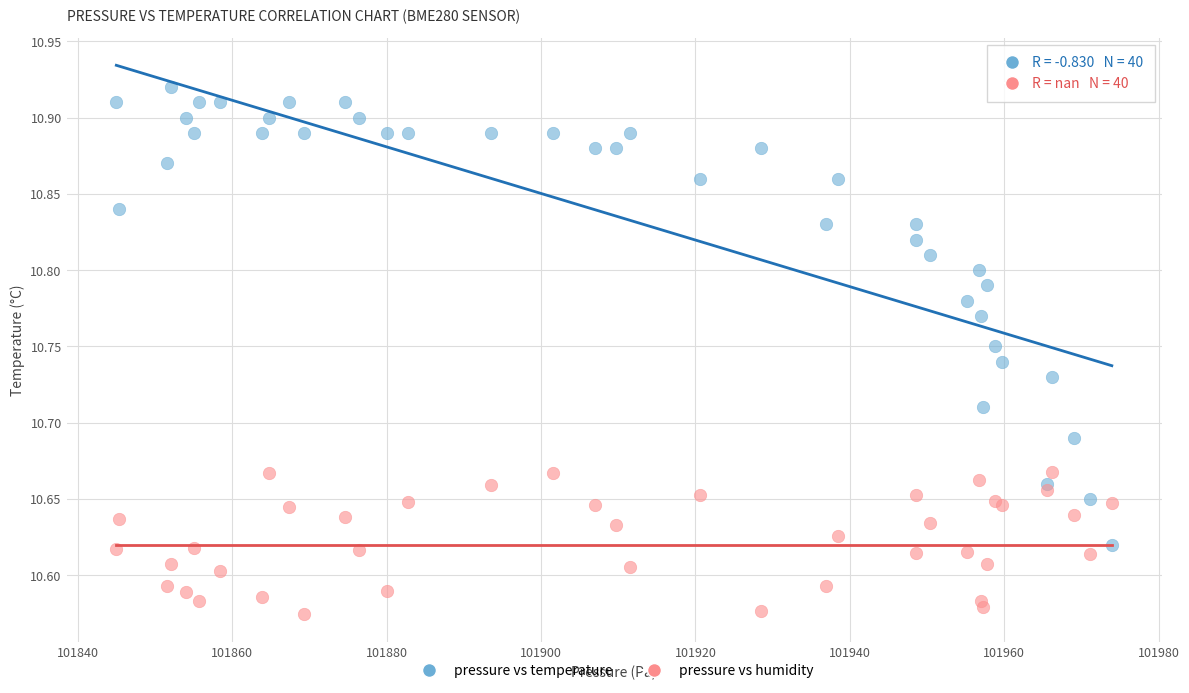

Which series has the largest Y range (max minus min)?

pressure vs temperature